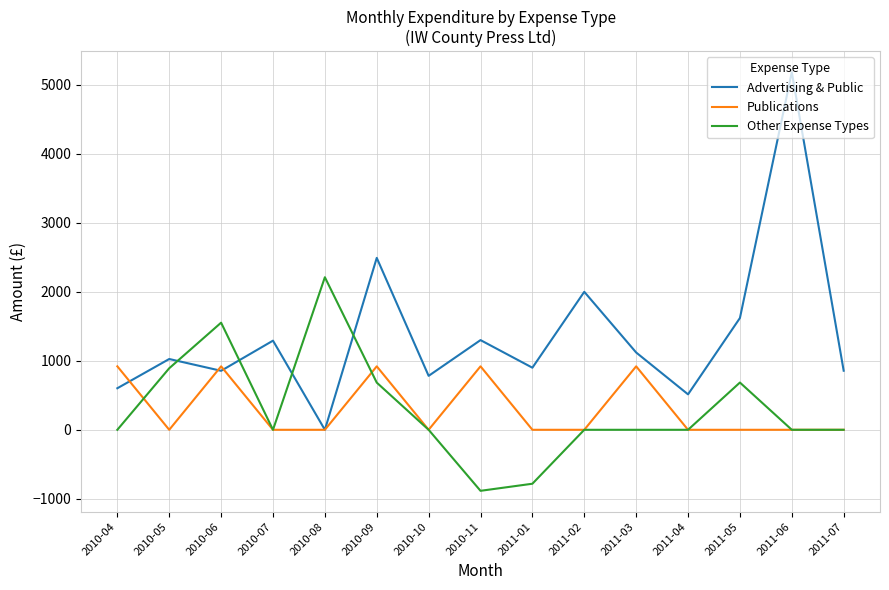

After their last crossing, which series has the higher values: Advertising & Public or Other Expense Types?

Advertising & Public